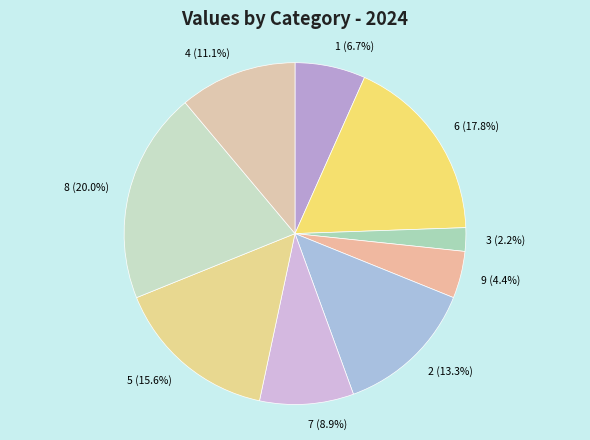

Is there a majority slice in this chart?

No